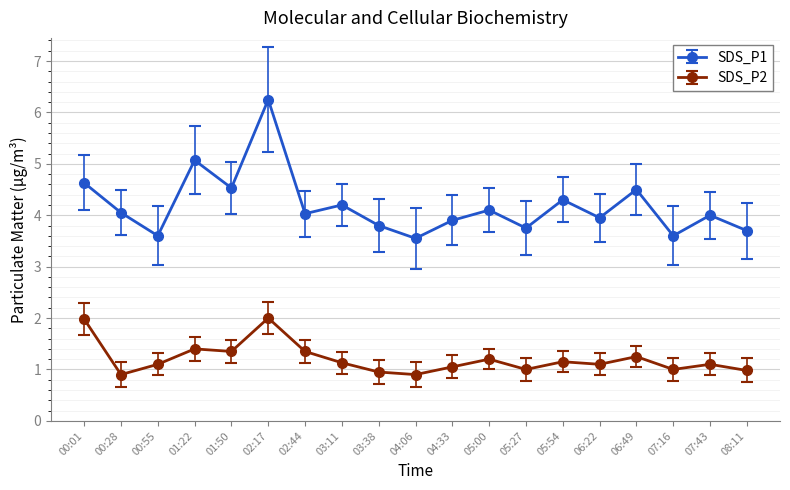

True or false: SDS_P1 and SDS_P2 cross at least once.

False